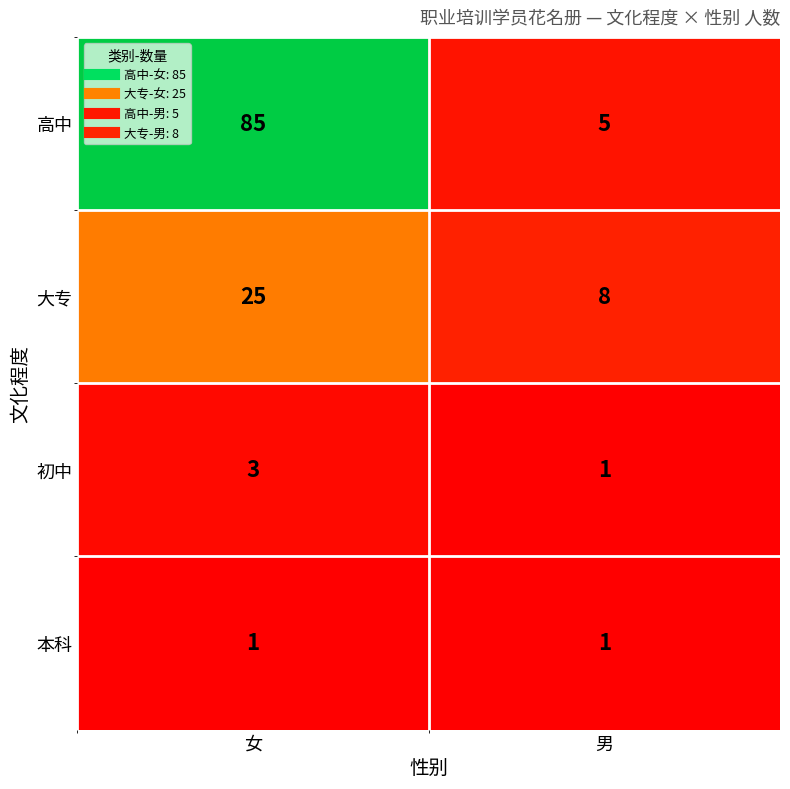

Where is 大专 nearest to the value 16?

男